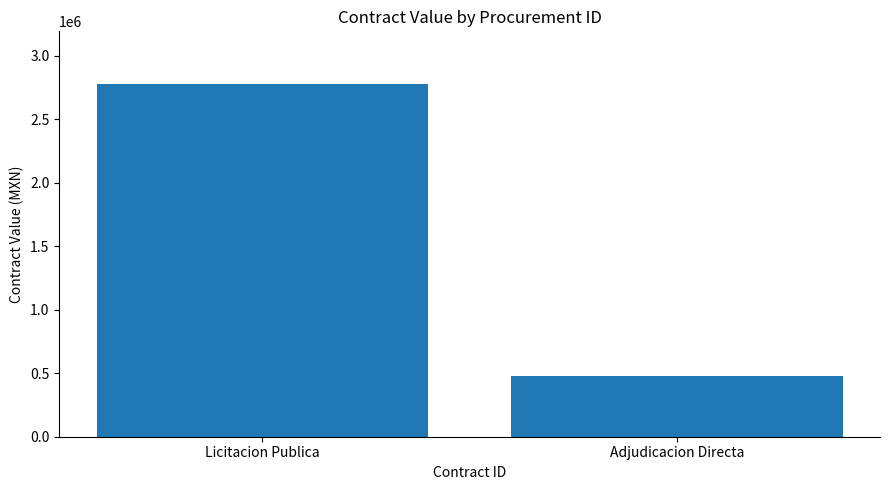

What is the label of the 2nd bar from the left?

Adjudicacion Directa